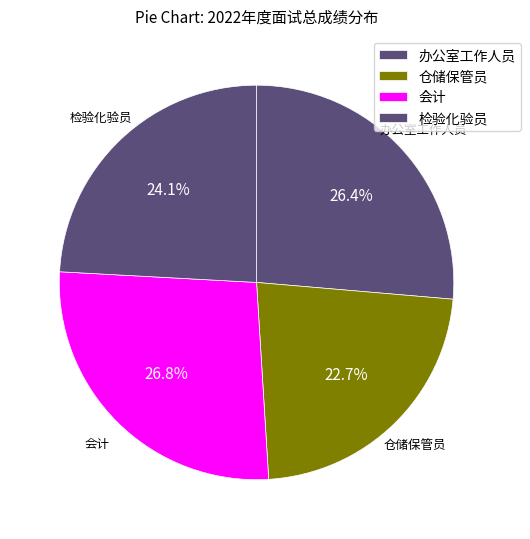

To the nearest percent, what is the average slice percentage?

25%